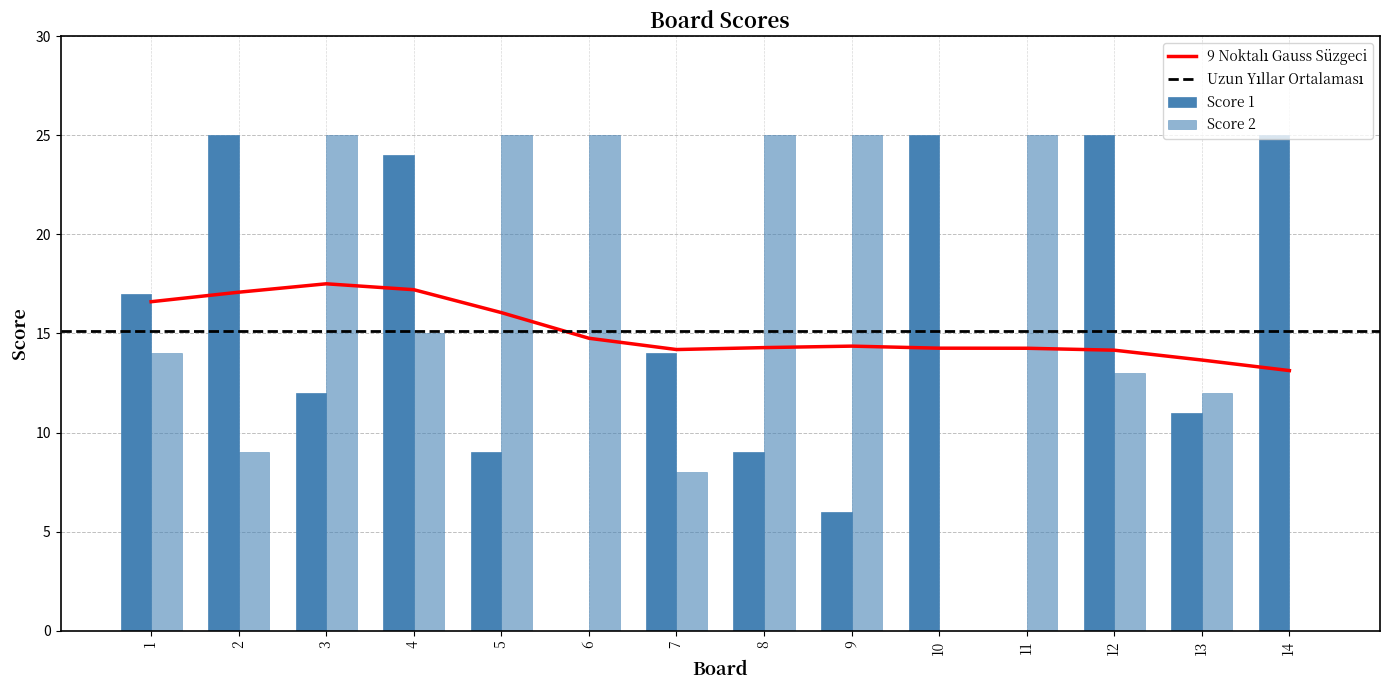

Reading left to right, transcribe all the data shown in this chart.

Score 1: 1=17	2=25	3=12	4=24	5=9	6=0	7=14	8=9	9=6	10=25	11=0	12=25	13=11	14=25
Score 2: 1=14	2=9	3=25	4=15	5=25	6=25	7=8	8=25	9=25	10=0	11=25	12=13	13=12	14=0